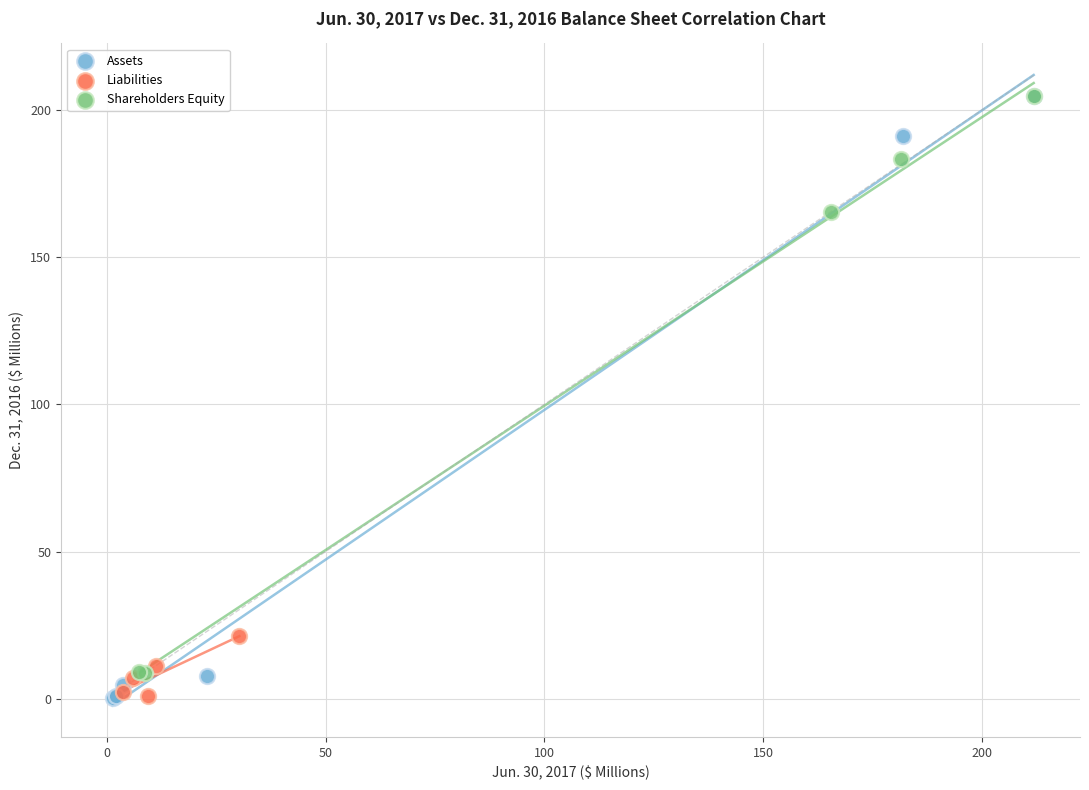

Which series has the widest spread of Y values?

Assets